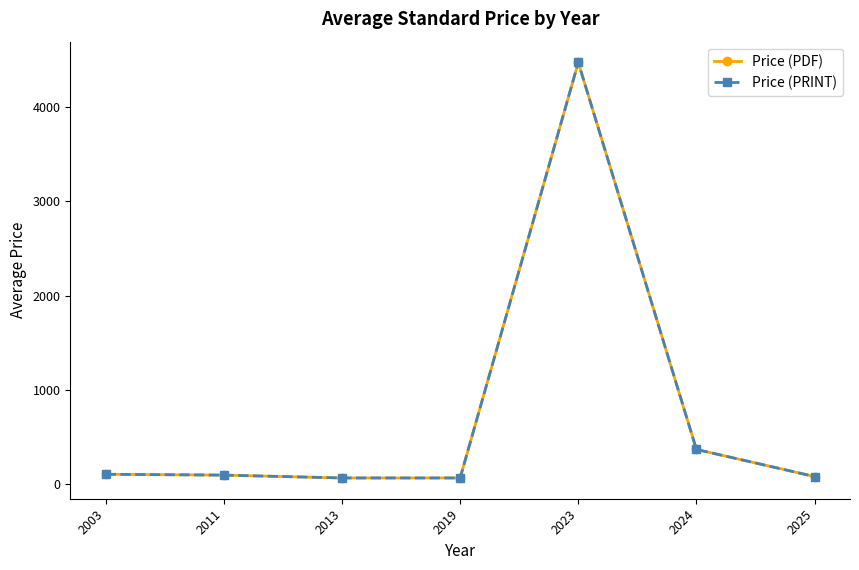

Rank the series by their maximum value, from lowest to highest.

Price (PDF), Price (PRINT)